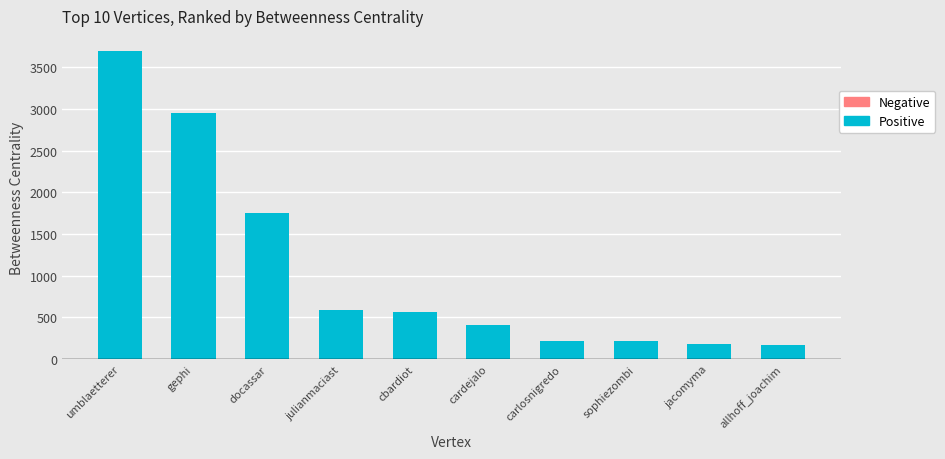

Read the value at cardejalo.

403.2